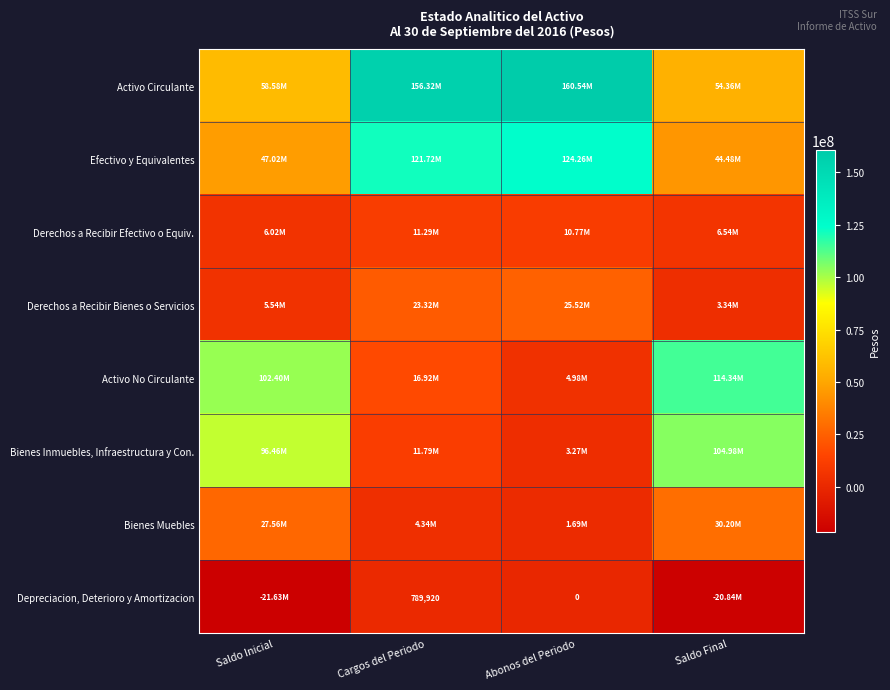

True or false: Bienes Inmuebles, Infraestructura y Con. has a value of 167740838.4 at Saldo Final.

False